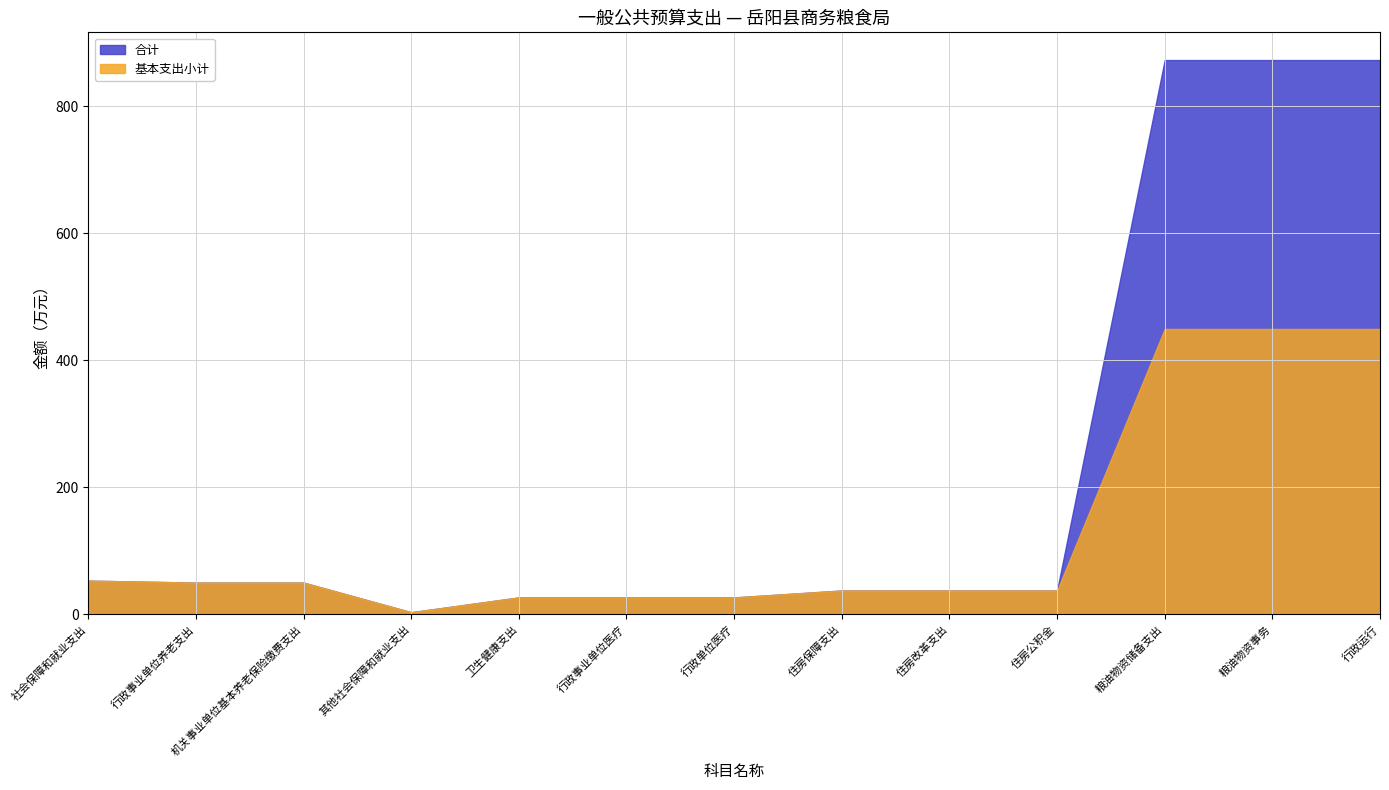

True or false: 合计 and 基本支出小计 intersect in this chart.

False